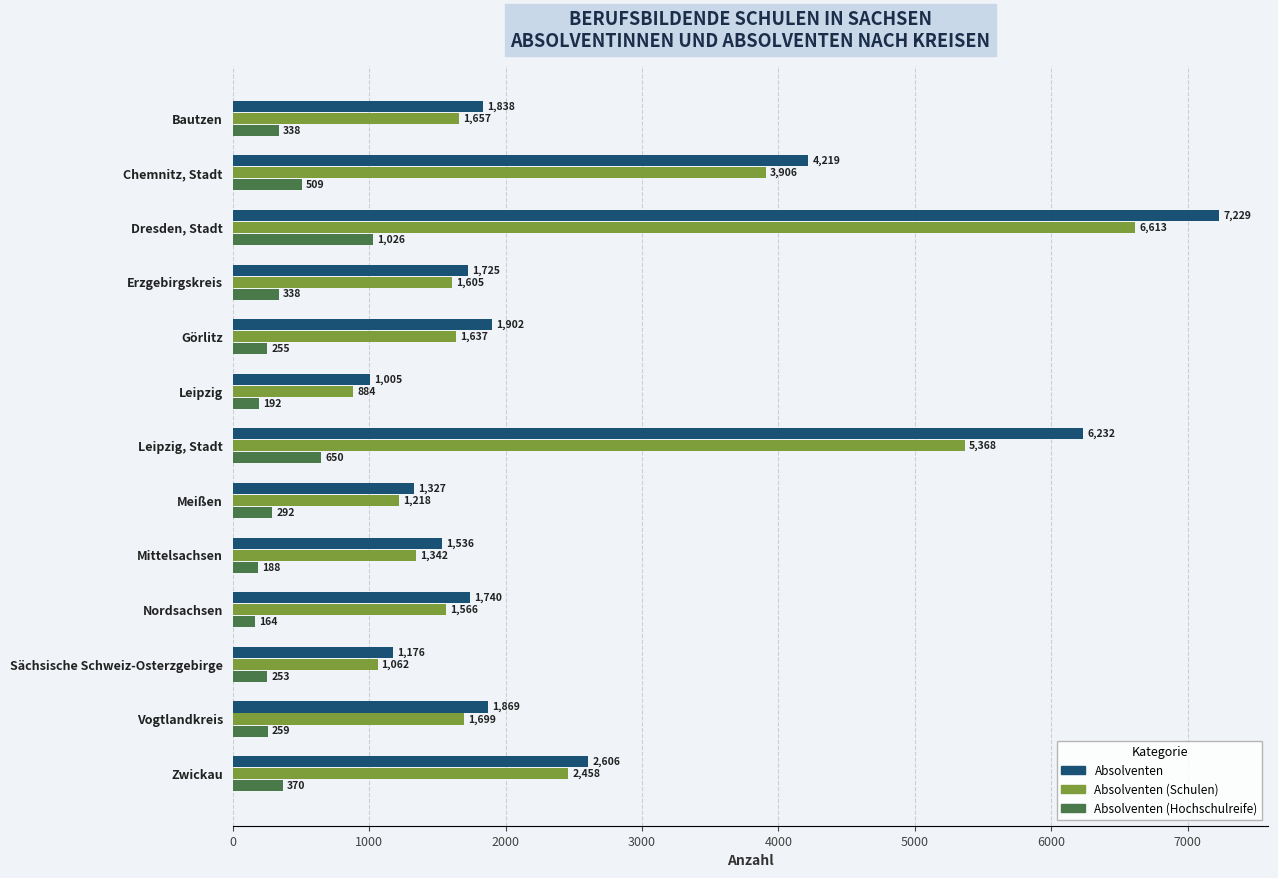

What is the greatest value displayed?

7229